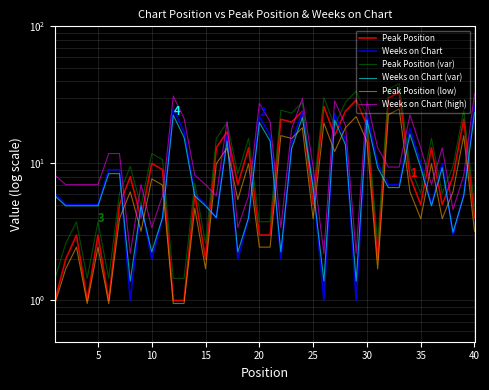

Which series ends up on top after the final intersection of Weeks on Chart and Peak Position?

Weeks on Chart